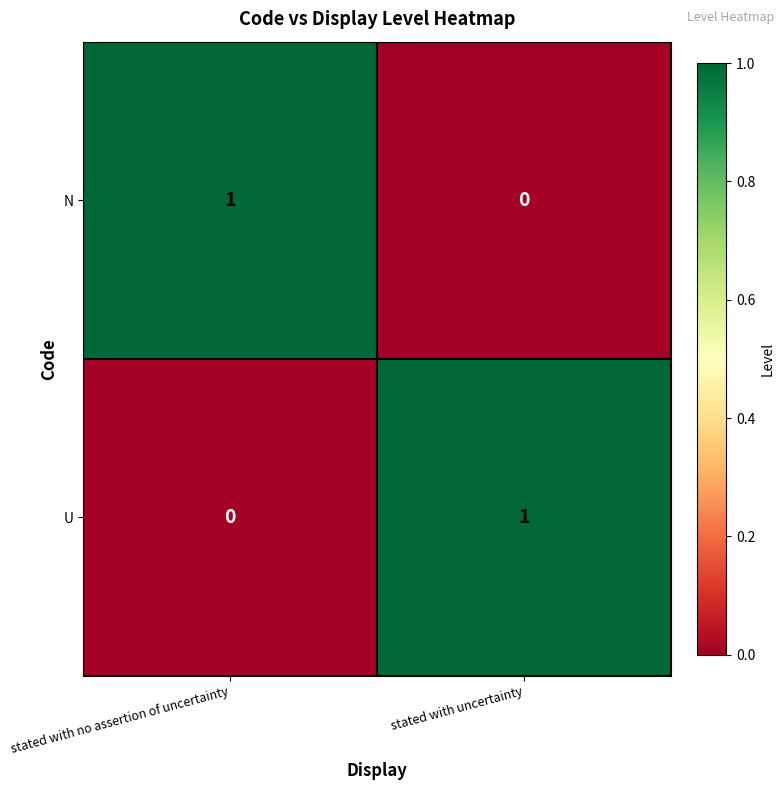

Which category has the lowest value in the U series?

stated with no assertion of uncertainty